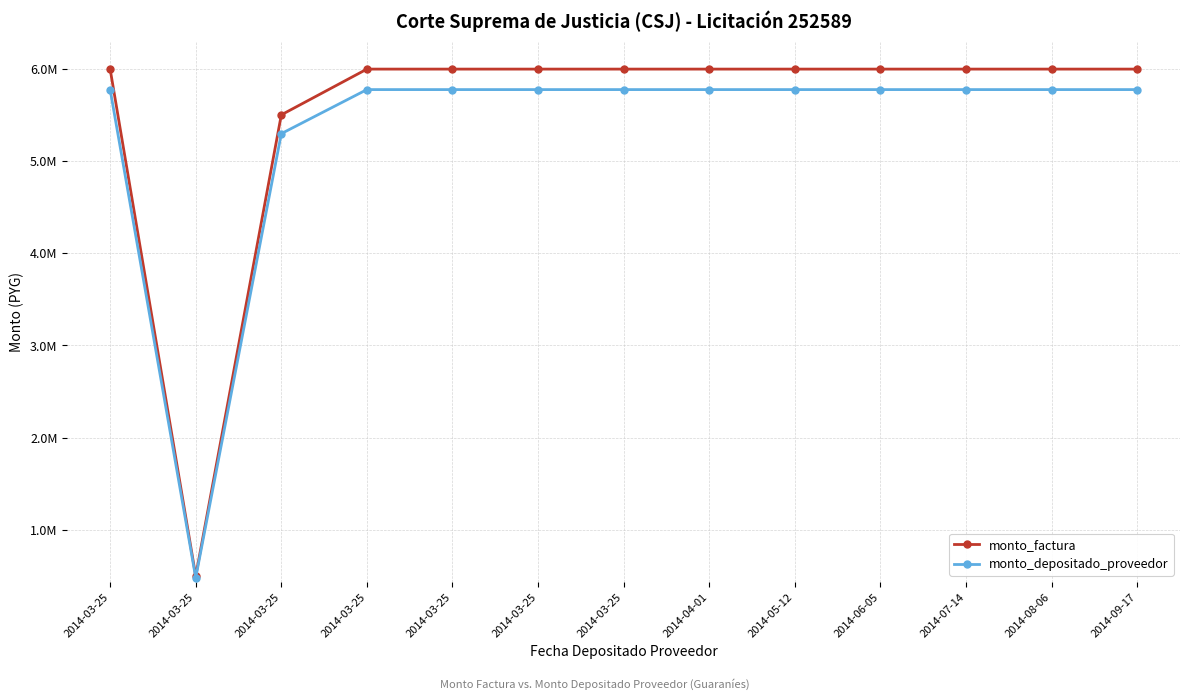

Which has a higher value, 2014-09-17 or 2014-03-25?

2014-09-17